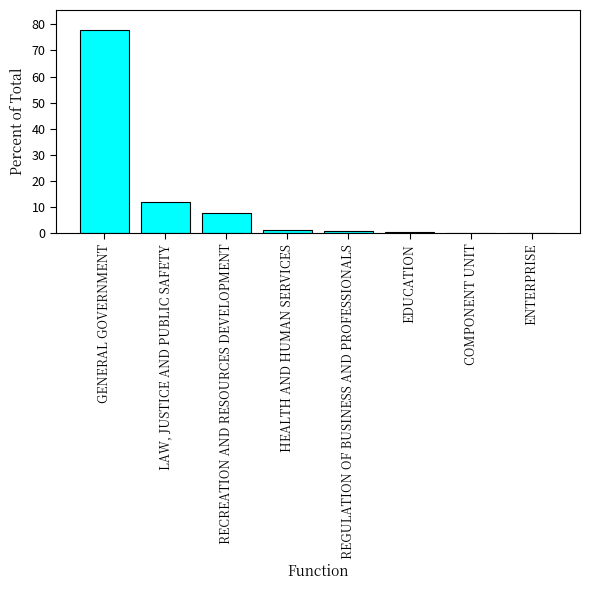

Which label corresponds to the largest value in the chart?

GENERAL GOVERNMENT